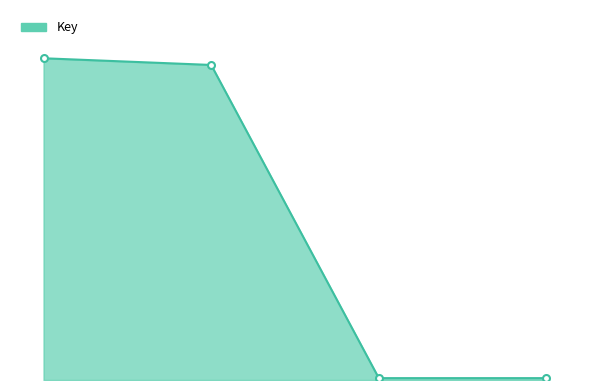

Does the chart have visible grid lines?

No